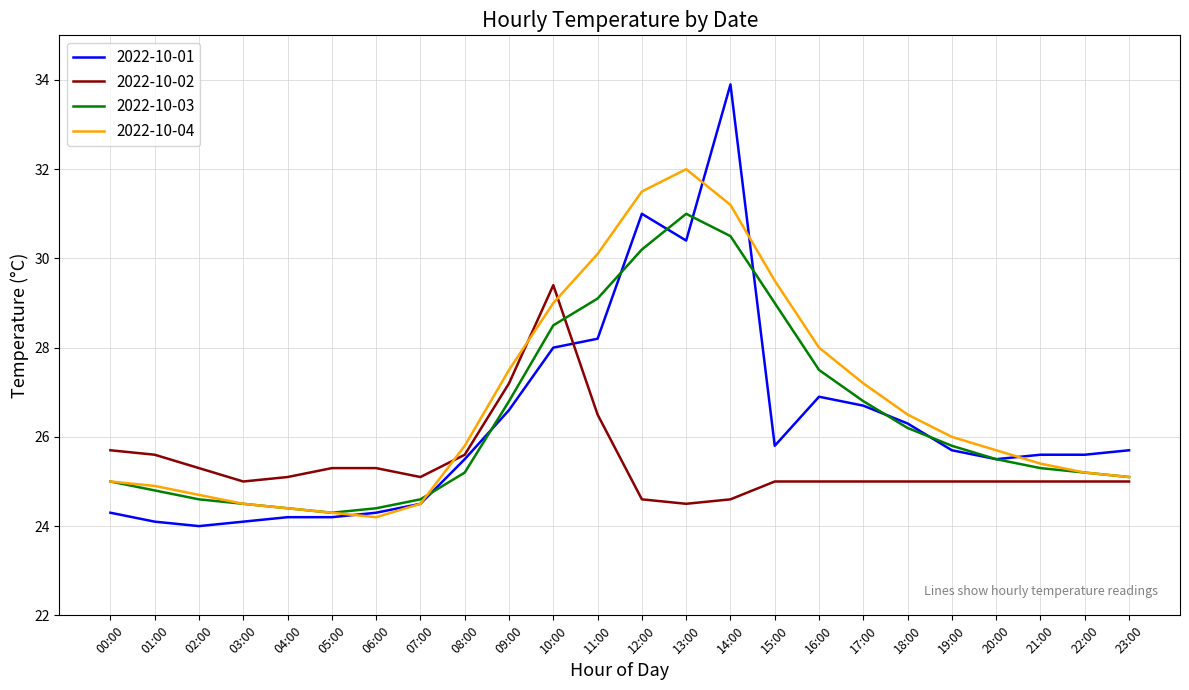

What are all the series names shown in the legend?

2022-10-01, 2022-10-02, 2022-10-03, 2022-10-04